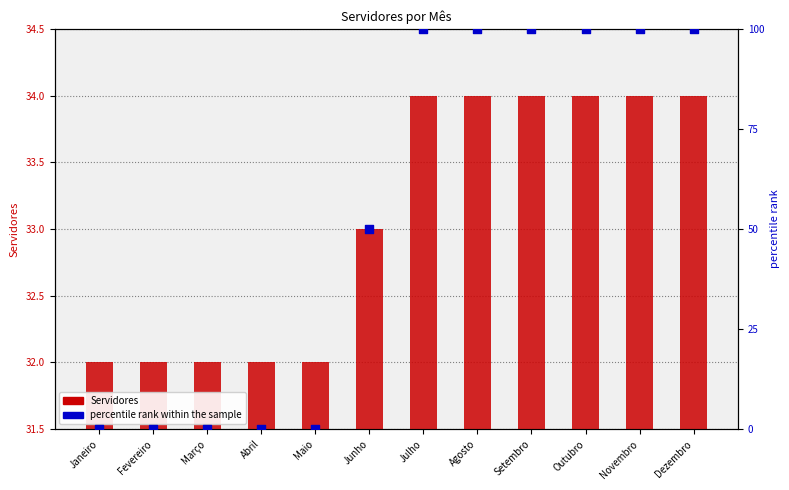

Which series has the largest Y range (max minus min)?

percentile rank within the sample